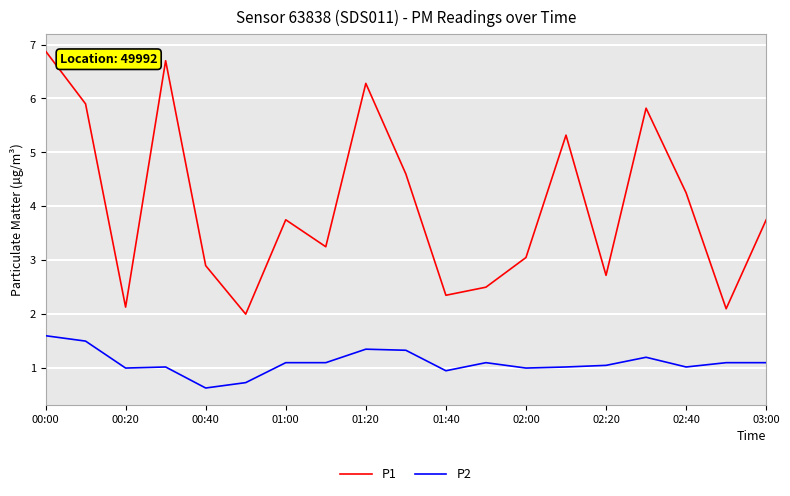

What is the minimum value shown in the chart?

0.6